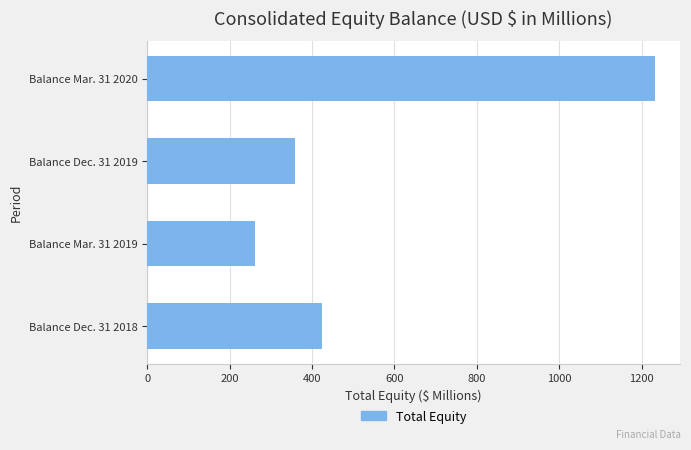

What is the difference between the maximum and minimum values?

969.3